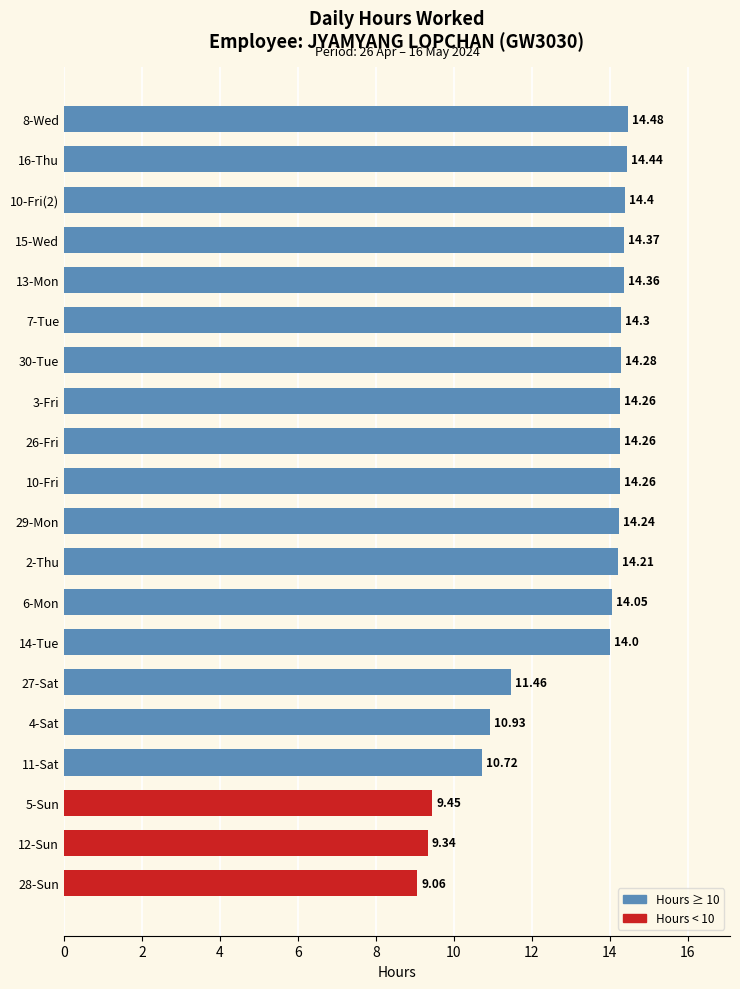

Approximately how many times larger is the value at 5-Sun compared to 28-Sun?

1.0